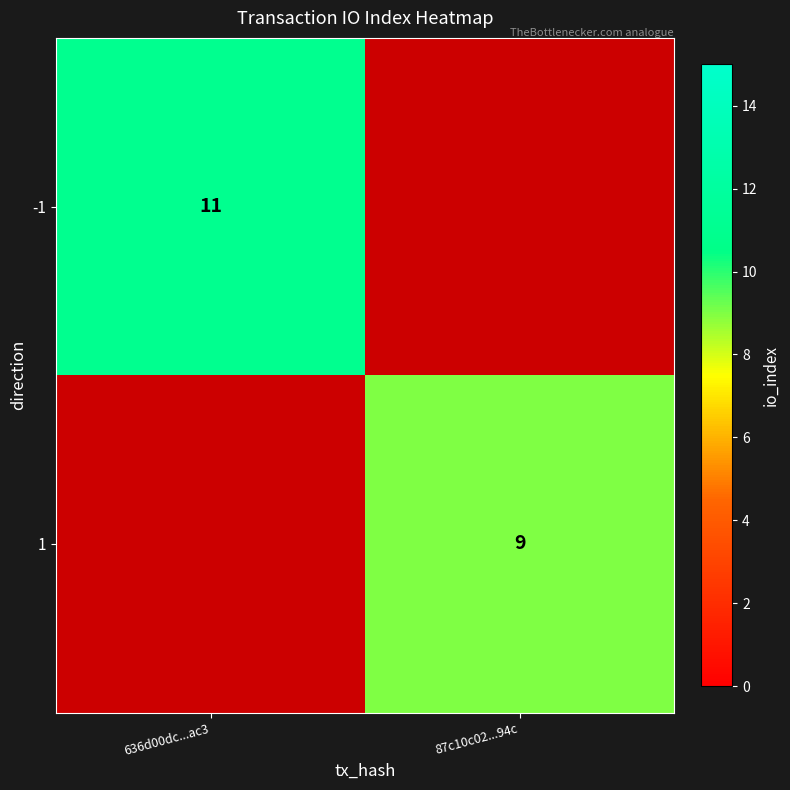

The value of -1 at 636d00dc...ac3 is 6. True or false?

False